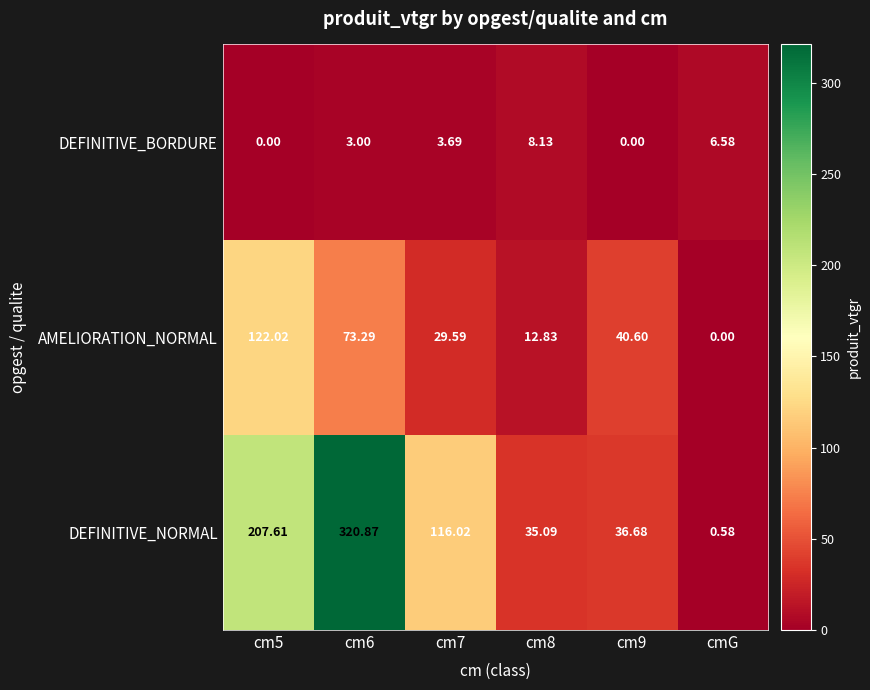

Which series has the widest spread of values?

DEFINITIVE_NORMAL